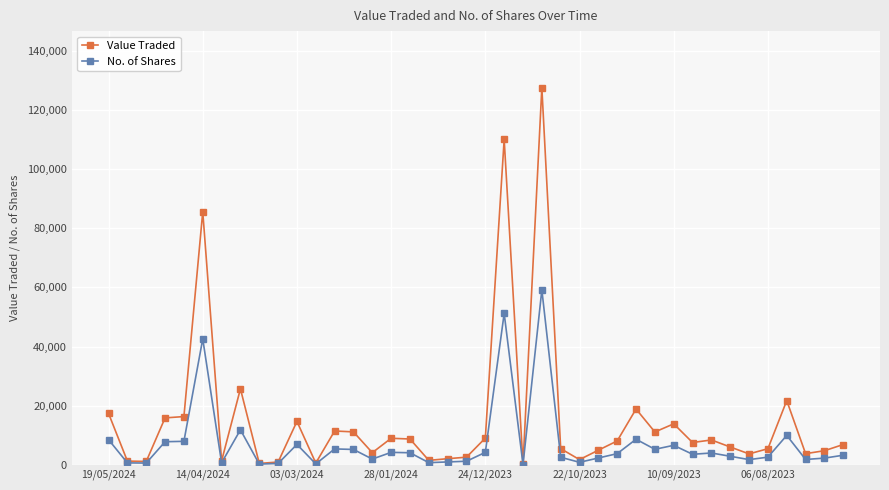

Which series has the largest range (max minus min)?

Value Traded